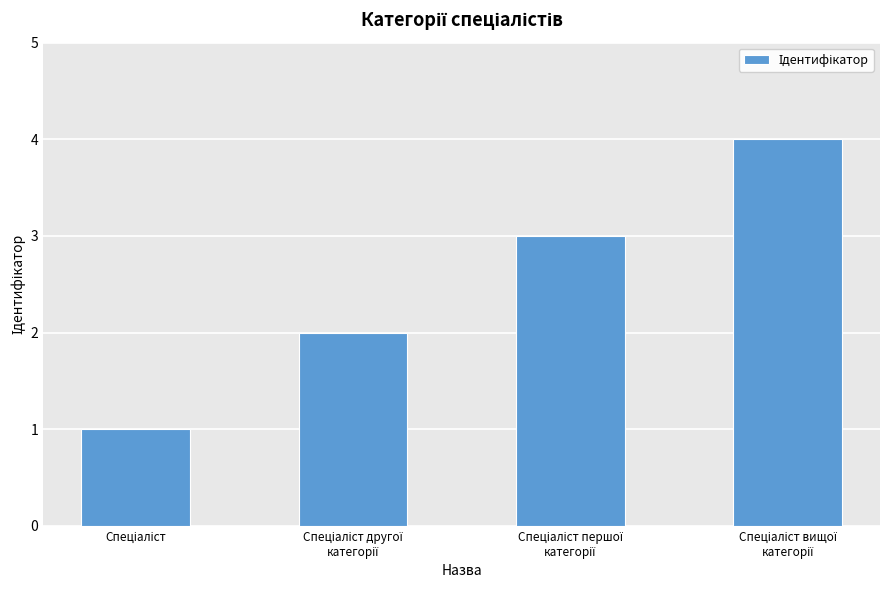

Does the chart contain stacked bars?

No